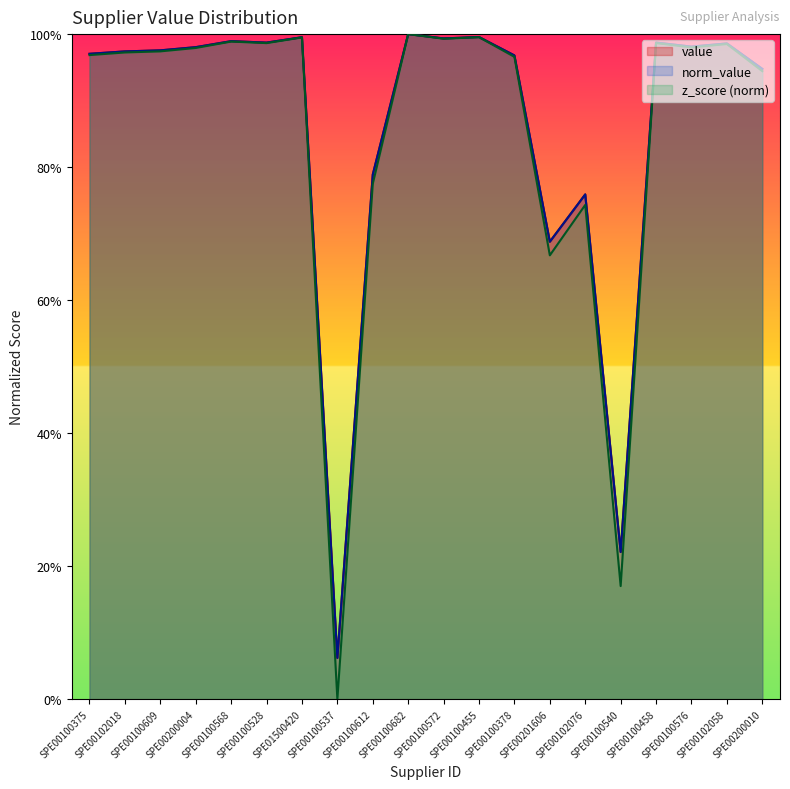

True or false: value and norm_value cross at least once.

False